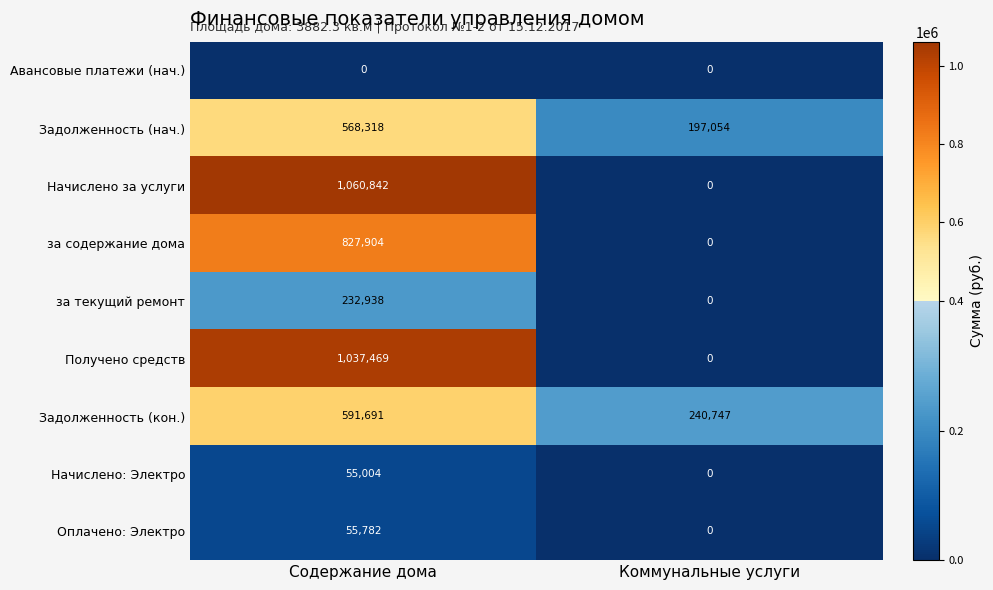

What is the maximum value for Оплачено: Электро?

55782